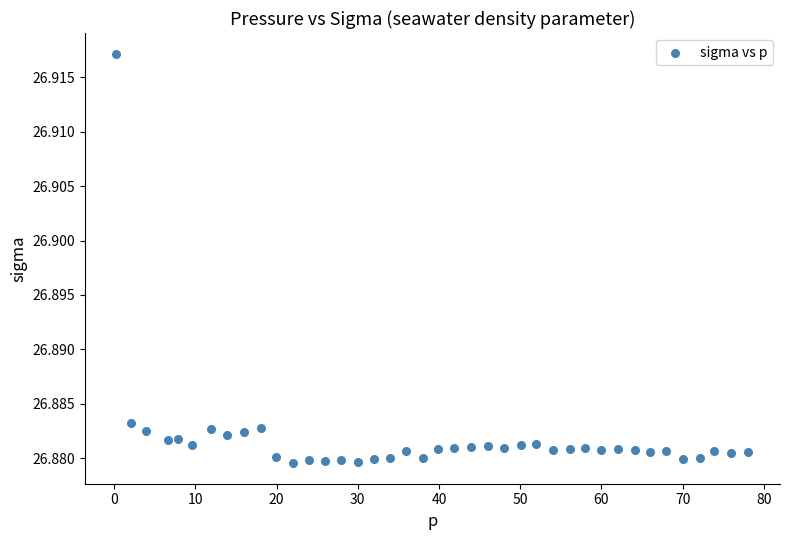

What is the range of X values (max minus min)?

77.8